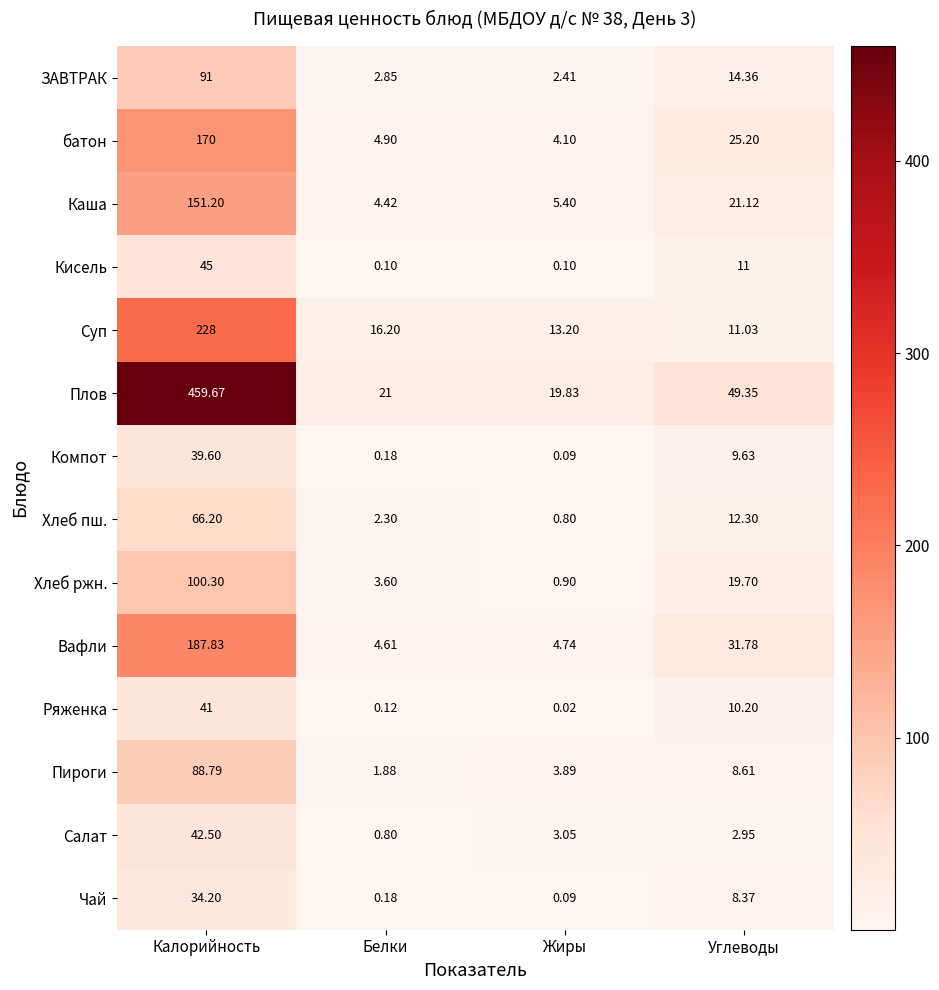

How many series are shown in this chart?

14